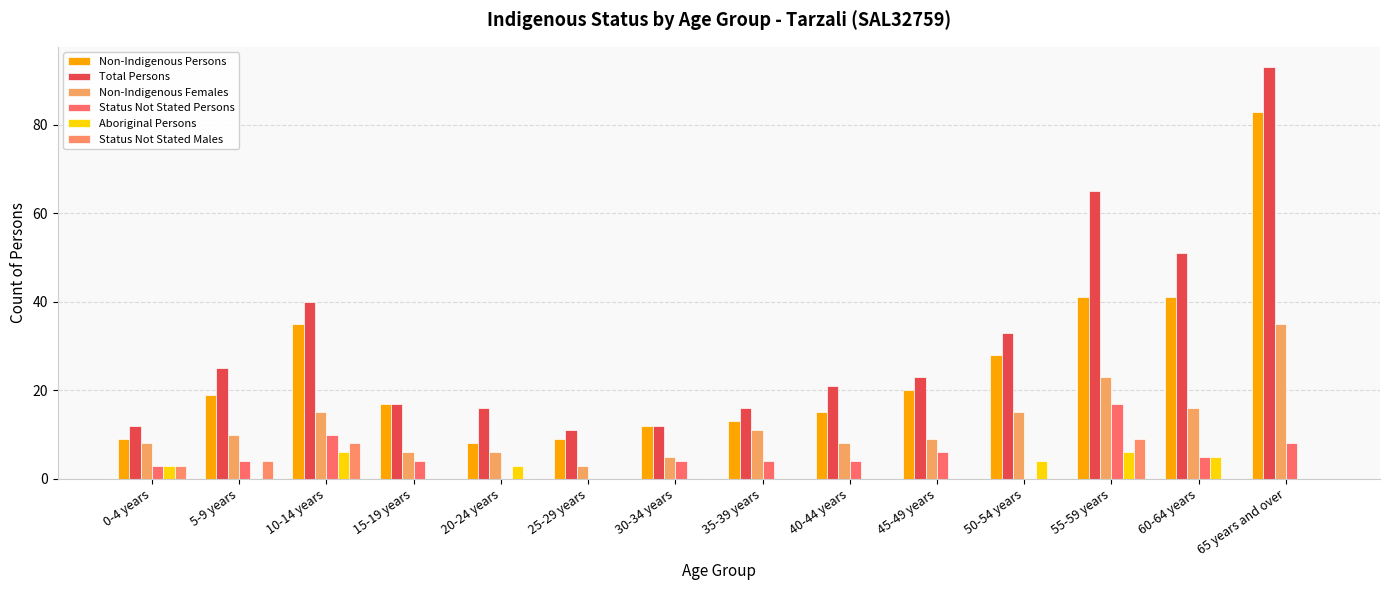

What is the difference between the highest and lowest values at 60-64 years?

51